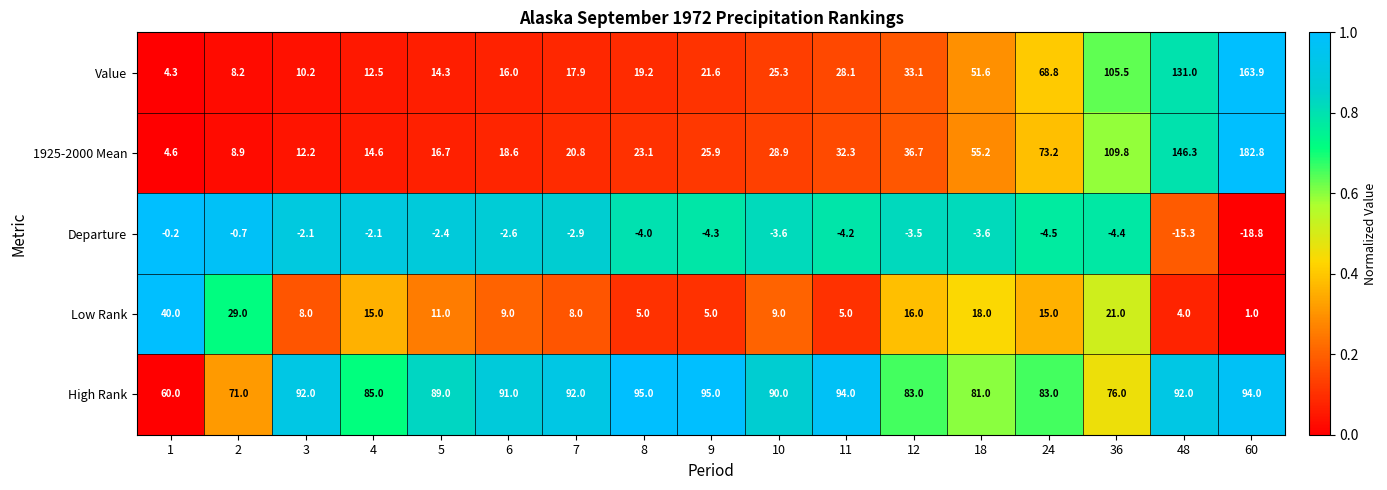

List the series in order of their peak value, highest first.

1925-2000 Mean, Value, High Rank, Low Rank, Departure